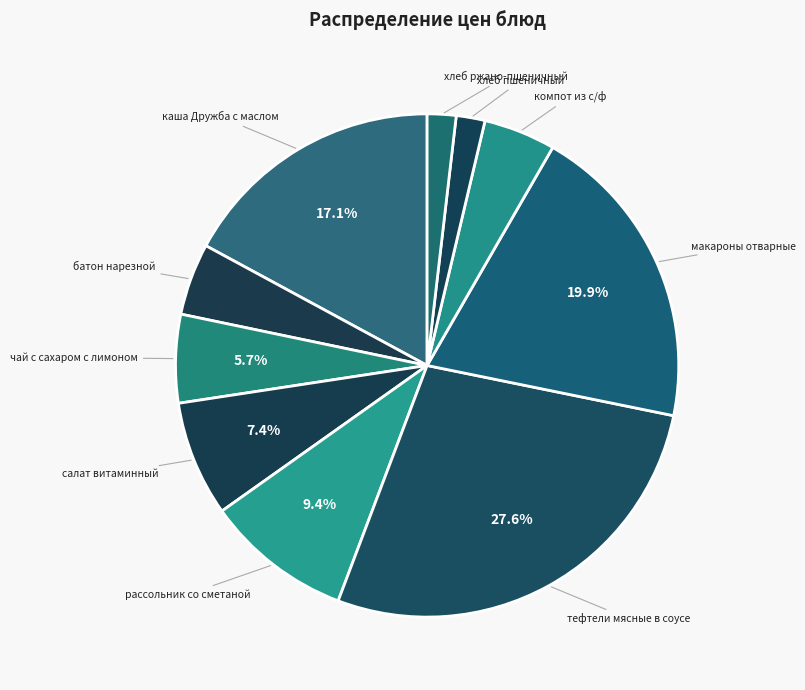

Is there any slice that represents more than half of the pie?

No